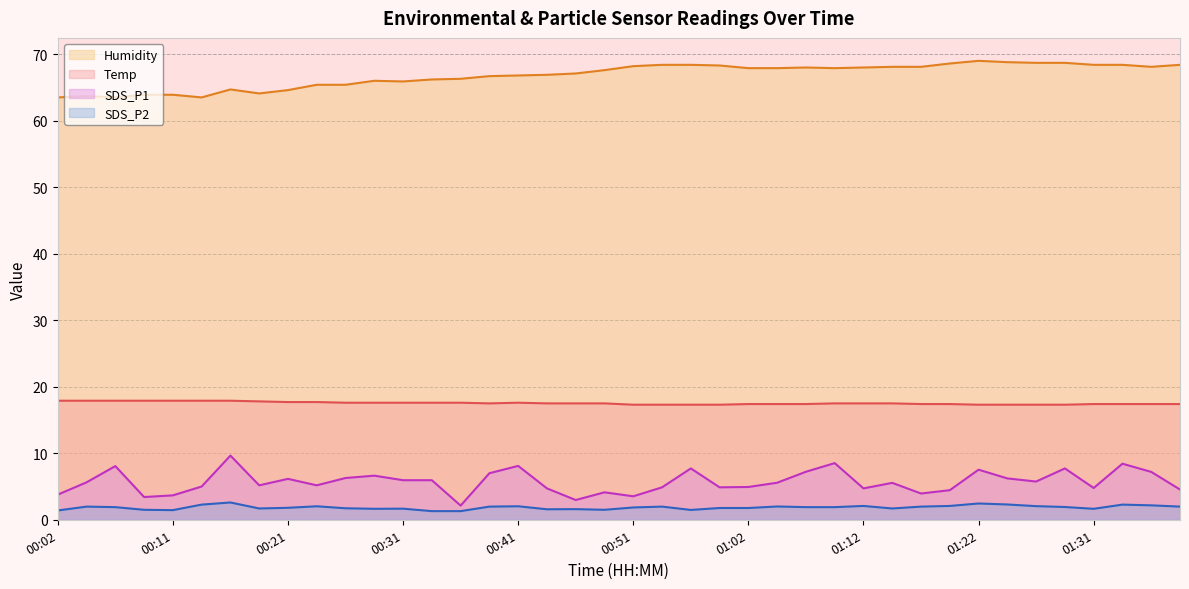

Reading right to left, list all the values displayed in this chart.

Temp: 01:39=17.4	01:36=17.4	01:34=17.4	01:31=17.4	01:29=17.3	01:27=17.3	01:24=17.3	01:22=17.3	01:19=17.4	01:17=17.4	01:14=17.5	01:12=17.5	01:09=17.5	01:07=17.4	01:04=17.4	01:02=17.4	00:59=17.3	00:57=17.3	00:54=17.3	00:51=17.3	00:49=17.5	00:46=17.5	00:44=17.5	00:41=17.6	00:39=17.5	00:36=17.6	00:34=17.6	00:31=17.6	00:29=17.6	00:26=17.6	00:24=17.7	00:21=17.7	00:19=17.8	00:16=17.9	00:14=17.9	00:11=17.9	00:09=17.9	00:06=17.9	00:04=17.9	00:02=17.9
Humidity: 01:39=68.4	01:36=68.1	01:34=68.4	01:31=68.4	01:29=68.7	01:27=68.7	01:24=68.8	01:22=69.0	01:19=68.6	01:17=68.1	01:14=68.1	01:12=68.0	01:09=67.9	01:07=68.0	01:04=67.9	01:02=67.9	00:59=68.3	00:57=68.4	00:54=68.4	00:51=68.2	00:49=67.6	00:46=67.1	00:44=66.9	00:41=66.8	00:39=66.7	00:36=66.3	00:34=66.2	00:31=65.9	00:29=66.0	00:26=65.4	00:24=65.4	00:21=64.6	00:19=64.1	00:16=64.7	00:14=63.5	00:11=63.9	00:09=63.9	00:06=63.5	00:04=63.7	00:02=63.5
SDS_P1: 01:39=4.5	01:36=7.2	01:34=8.4	01:31=4.8	01:29=7.7	01:27=5.8	01:24=6.2	01:22=7.5	01:19=4.5	01:17=4.0	01:14=5.5	01:12=4.7	01:09=8.5	01:07=7.2	01:04=5.6	01:02=4.9	00:59=4.9	00:57=7.7	00:54=4.9	00:51=3.5	00:49=4.1	00:46=3.0	00:44=4.7	00:41=8.1	00:39=7.0	00:36=2.1	00:34=6.0	00:31=6.0	00:29=6.6	00:26=6.3	00:24=5.2	00:21=6.2	00:19=5.2	00:16=9.7	00:14=5.0	00:11=3.7	00:09=3.4	00:06=8.1	00:04=5.6	00:02=3.8
SDS_P2: 01:39=2.0	01:36=2.2	01:34=2.3	01:31=1.6	01:29=1.9	01:27=2.0	01:24=2.3	01:22=2.5	01:19=2.1	01:17=2.0	01:14=1.7	01:12=2.1	01:09=1.9	01:07=1.9	01:04=2.0	01:02=1.8	00:59=1.8	00:57=1.5	00:54=2.0	00:51=1.9	00:49=1.5	00:46=1.6	00:44=1.6	00:41=2.0	00:39=2.0	00:36=1.3	00:34=1.3	00:31=1.7	00:29=1.6	00:26=1.7	00:24=2.0	00:21=1.8	00:19=1.7	00:16=2.6	00:14=2.3	00:11=1.4	00:09=1.5	00:06=1.9	00:04=2.0	00:02=1.4